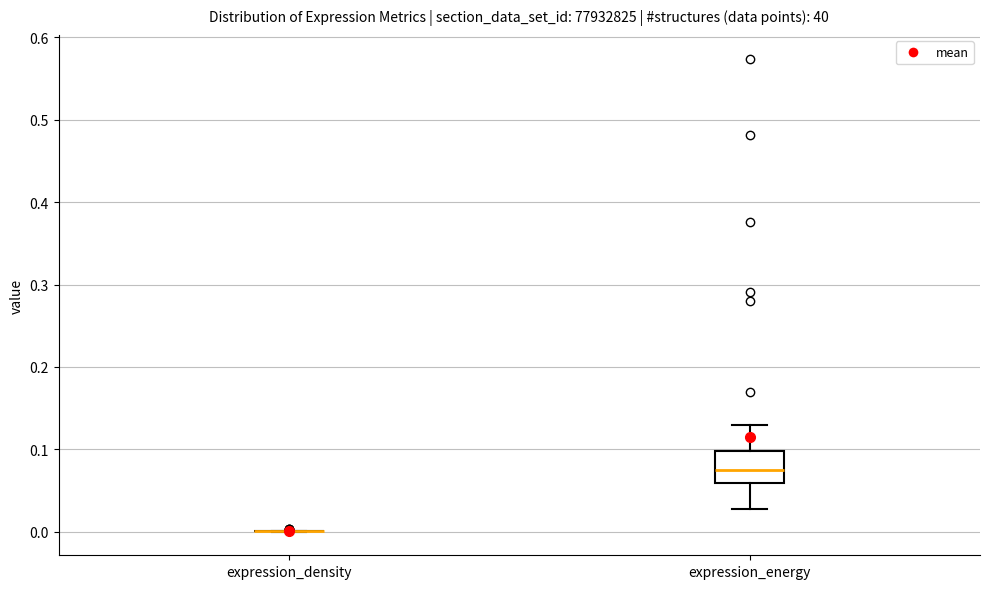

Reading left to right, transcribe this box plot: for each box, give where its median line is, the range the box spans, and where its two whiskers end, as read against the y-axis. The values are not printed on the chart, so give them approximately, as read against the axis.

expression_density: box collapsed to a line at 0.00, whiskers 0.00 to 0.00
expression_energy: median 0.08, box 0.06 to 0.10, whiskers 0.03 to 0.13